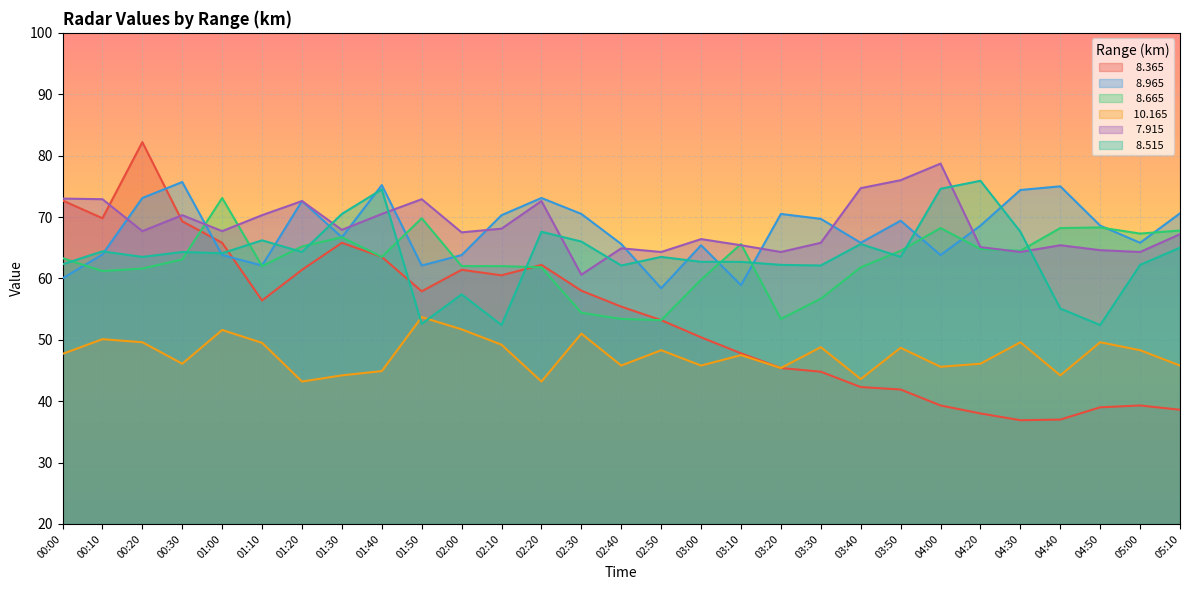

What is the lowest value of the   7.915 series?

60.6